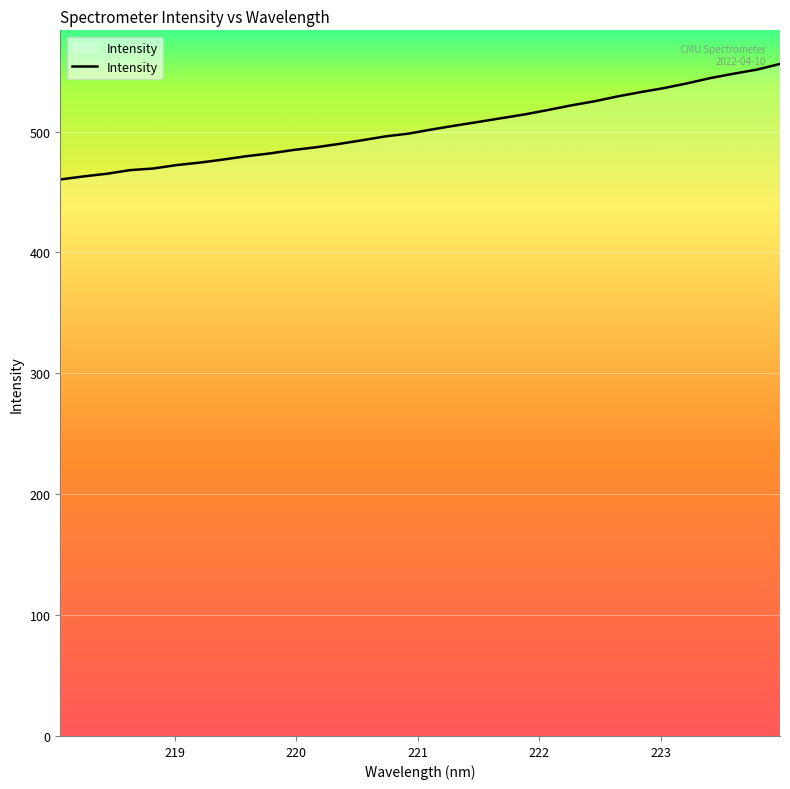

What is the difference between the maximum and minimum values?

95.6